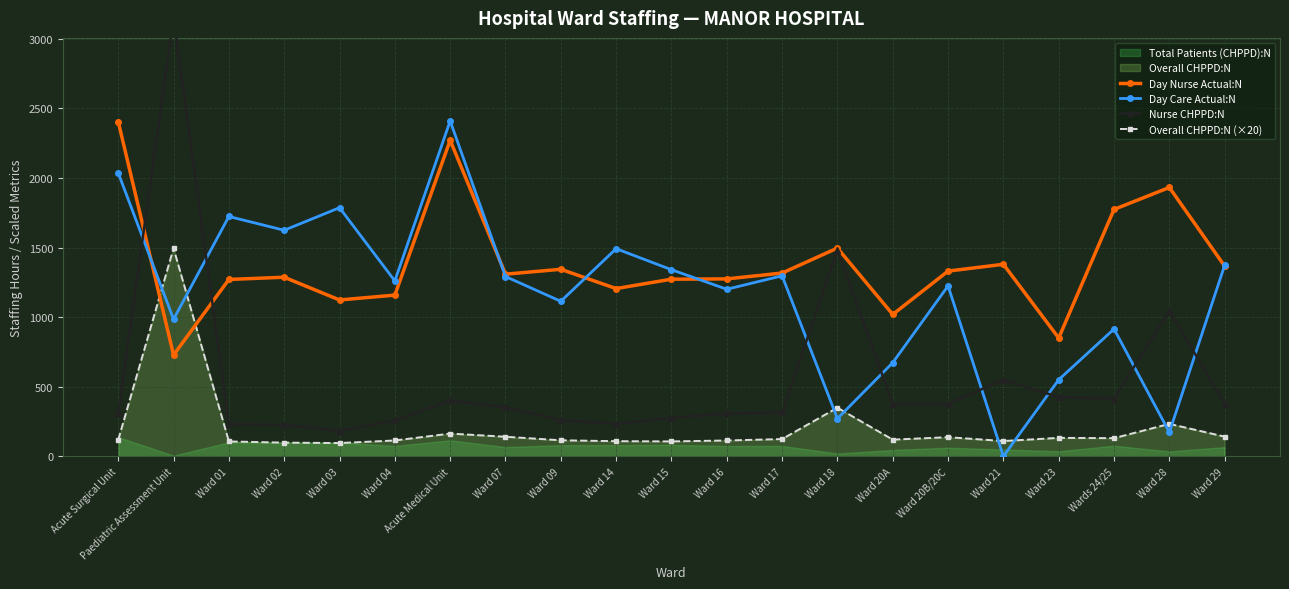

How many lines are shown in the chart?

4